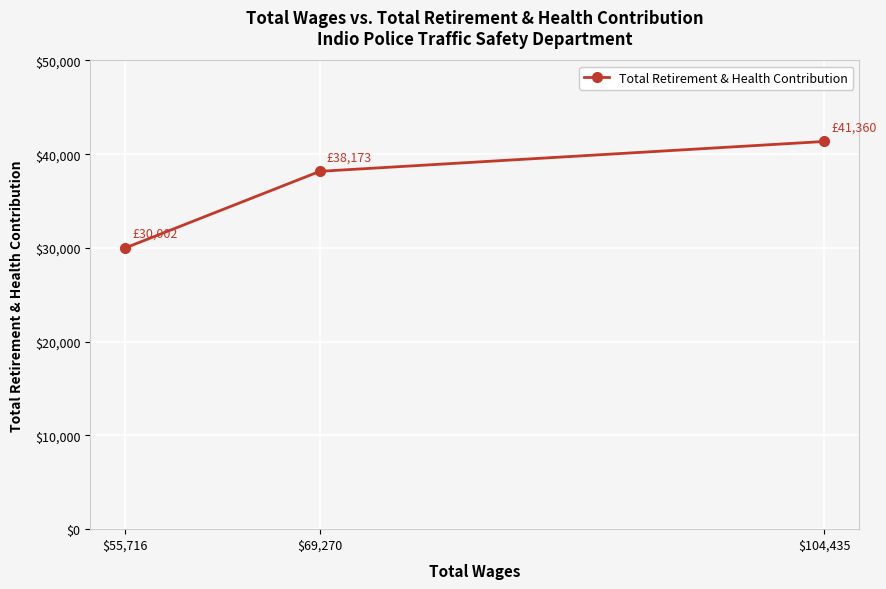

Which category has the lowest value across all series?

$55,716